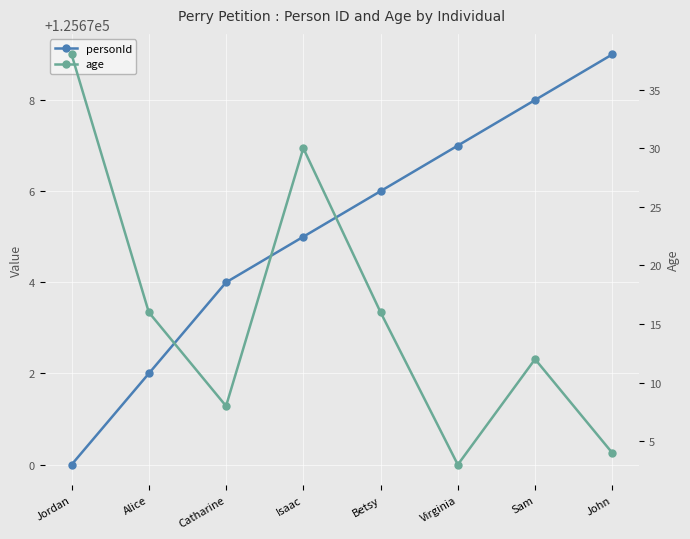

At which category is the sum across all series the highest?

Jordan